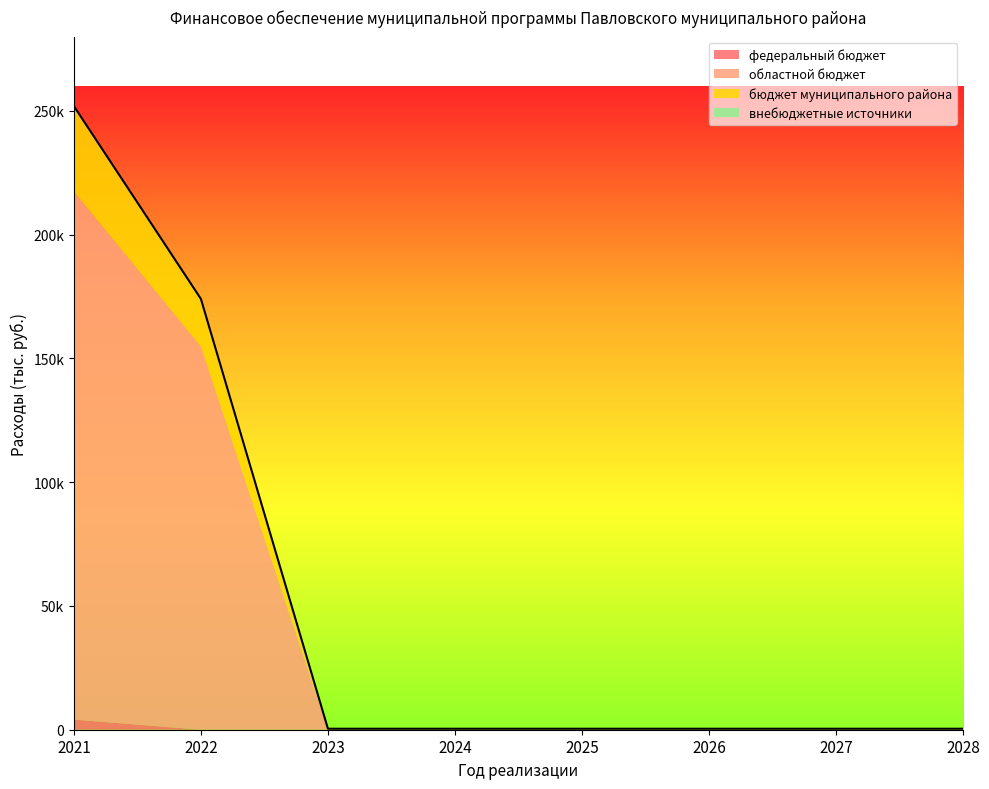

Which series has the largest total across all categories?

областной бюджет